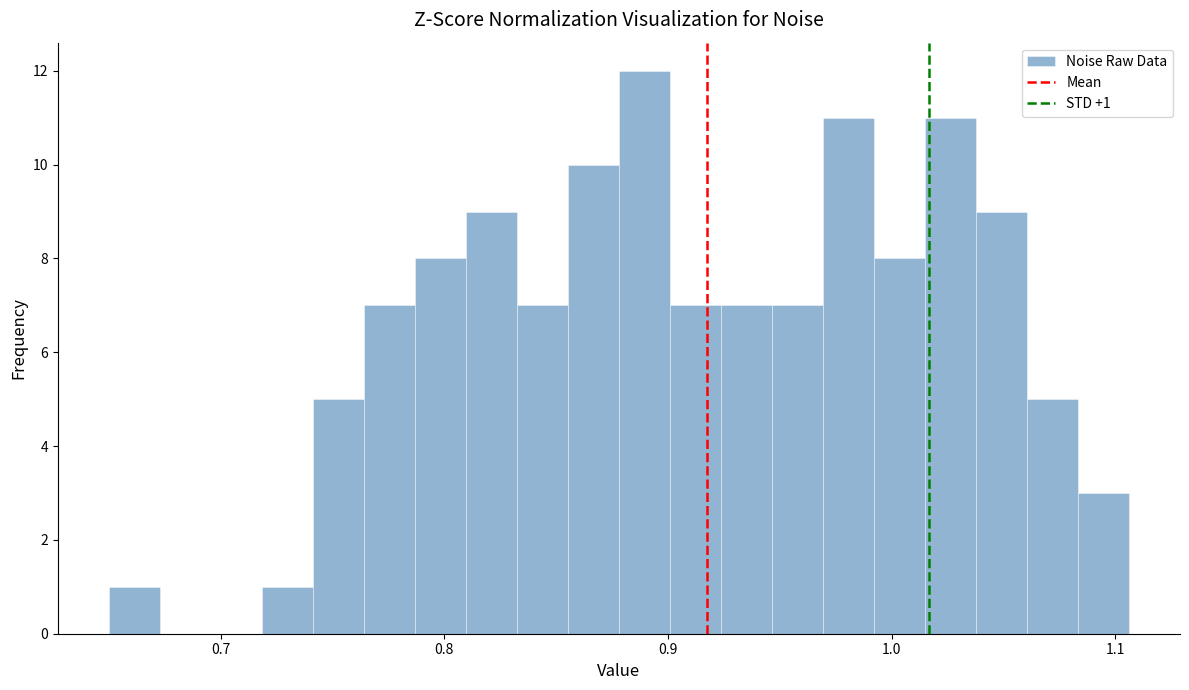

Read against the x-axis, roughly where is the centre of the tallest bar?

0.89